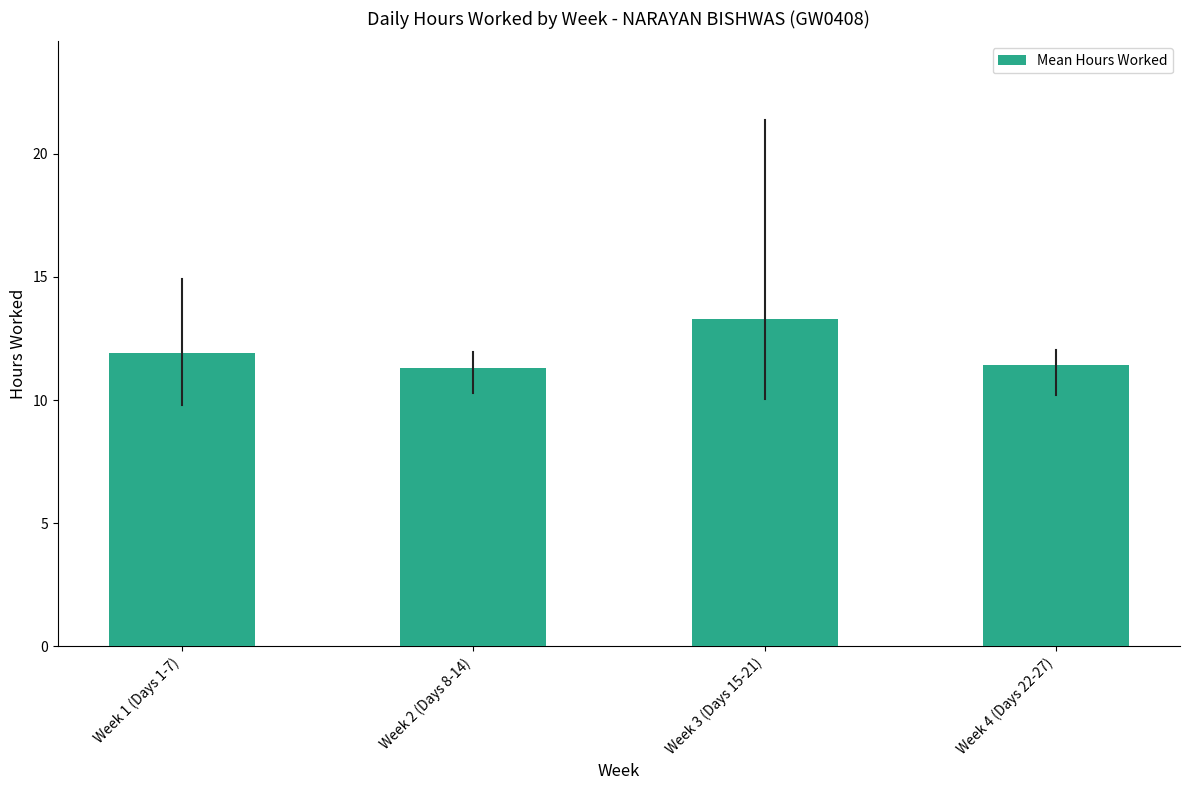

Reading left to right, extract all data points from this chart.

11.9	11.3	13.3	11.4